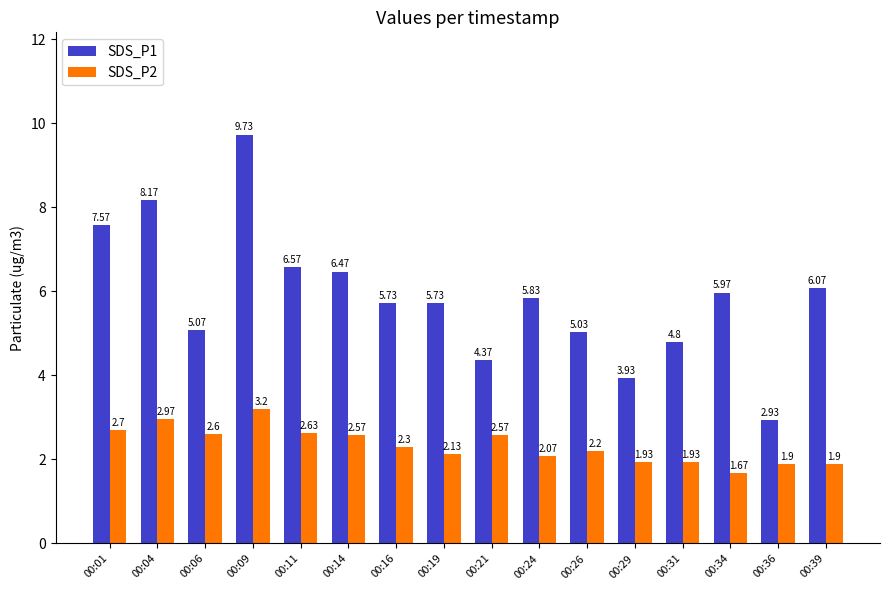

What is the difference between the SDS_P1 values at 00:14 and 00:29?

2.5